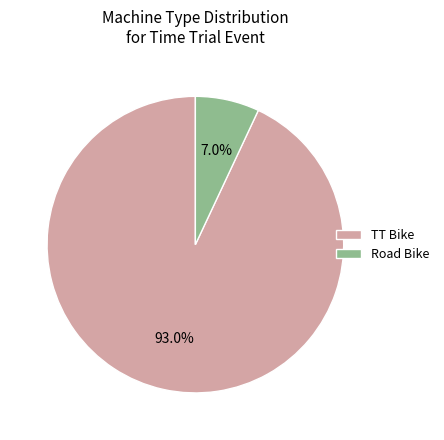

To the nearest percent, what is the combined percentage of Road Bike and TT Bike?

100%